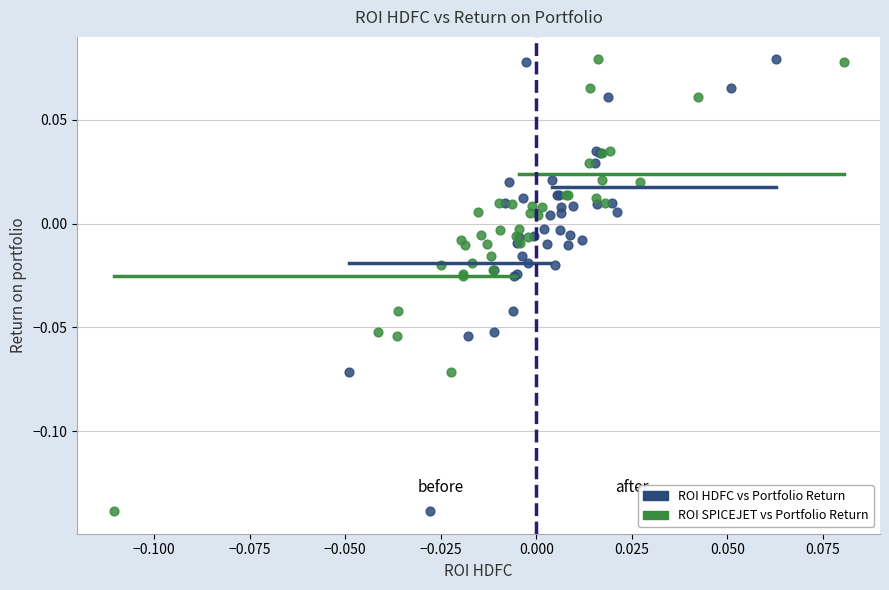

What are all the series names shown in the legend?

ROI HDFC vs Portfolio Return, ROI SPICEJET vs Portfolio Return